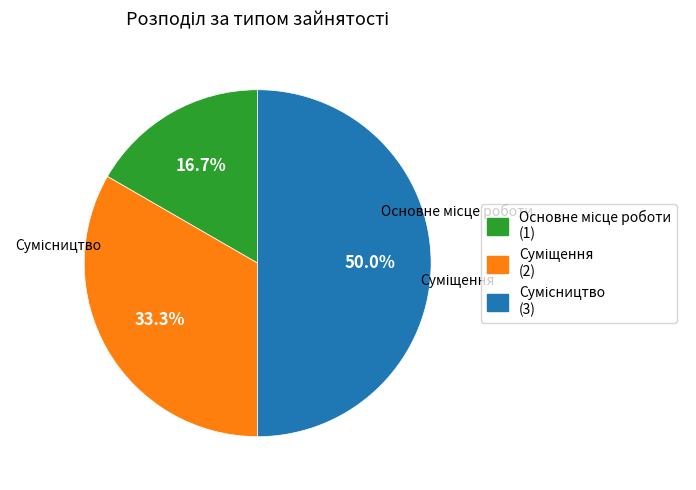

Does Сумісництво account for over 50% of the chart?

No